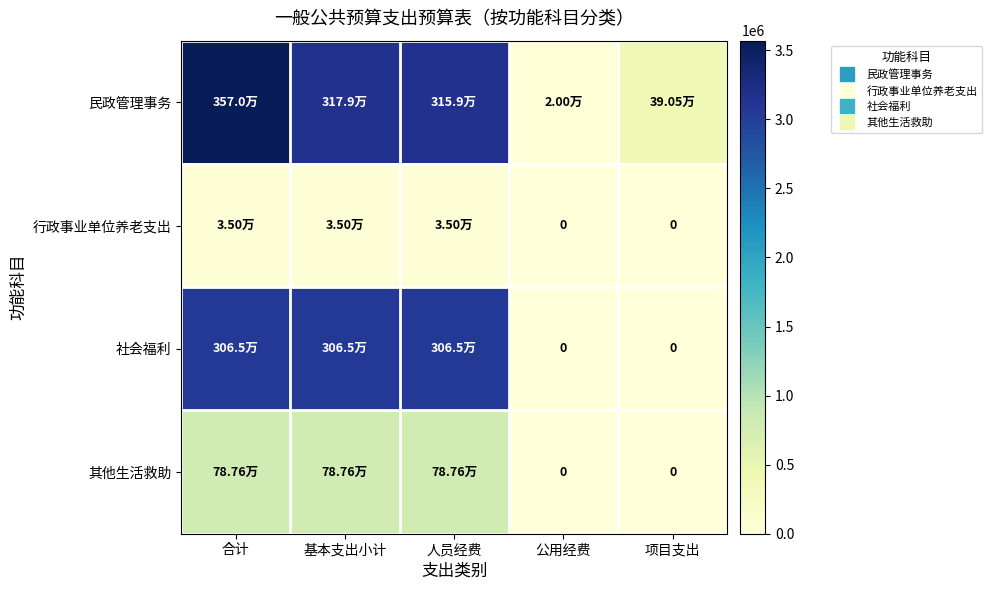

Where does the 社会福利 series first go above 3064925?

合计